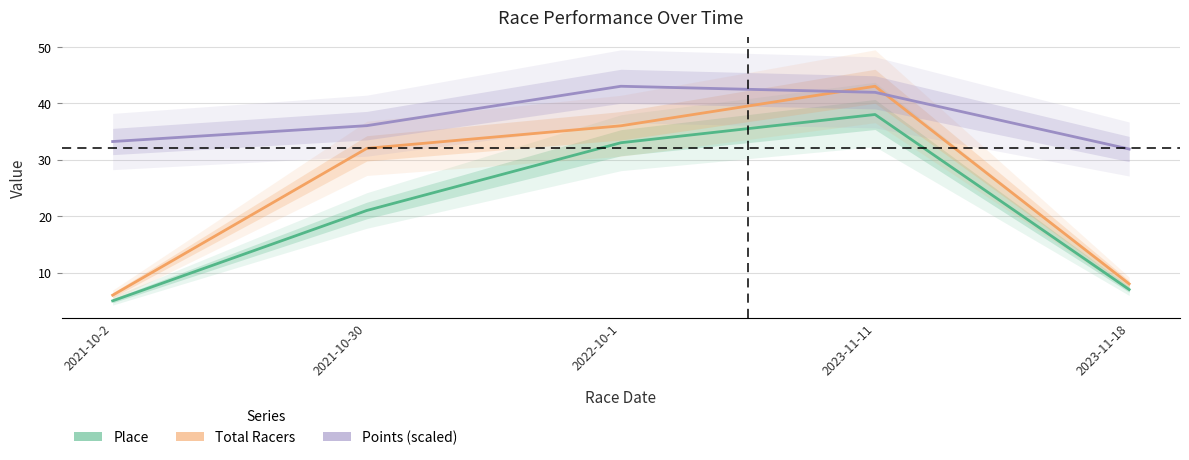

True or false: Points (scaled) and Total Racers intersect in this chart.

True